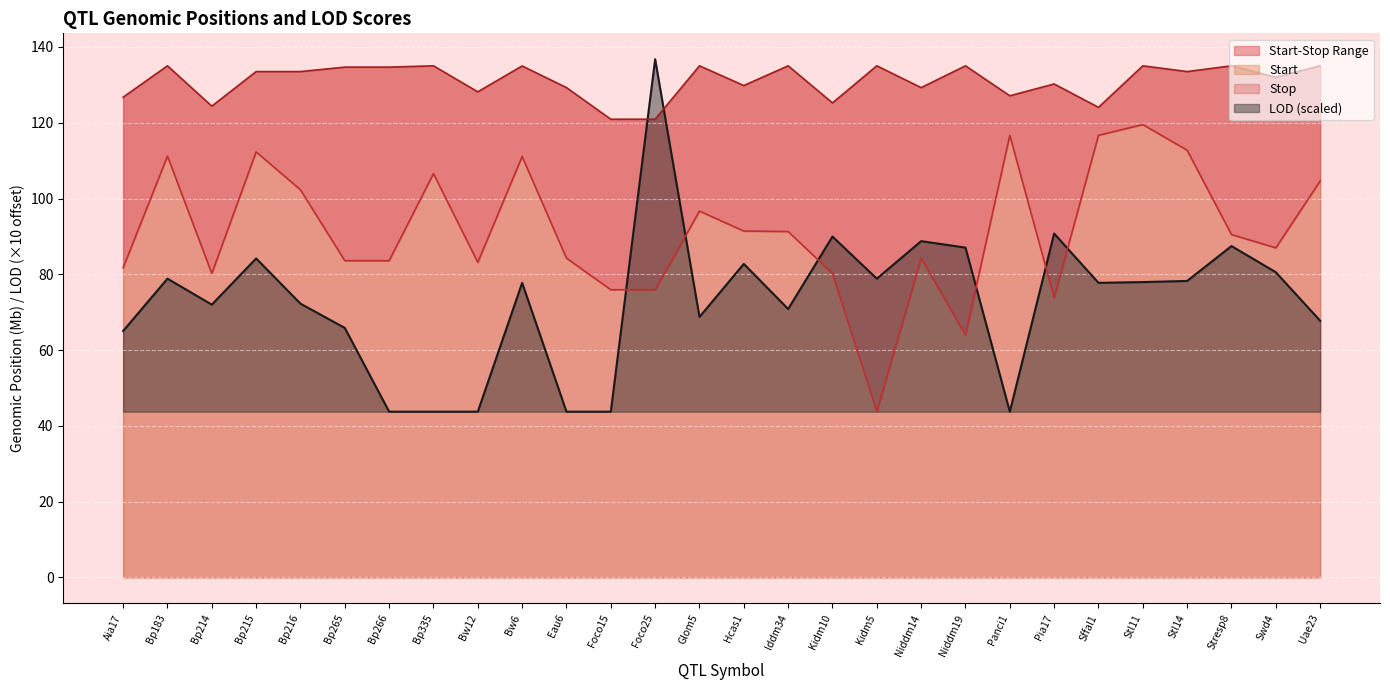

Is it true that Start equals 23.0 at Niddm19?

False